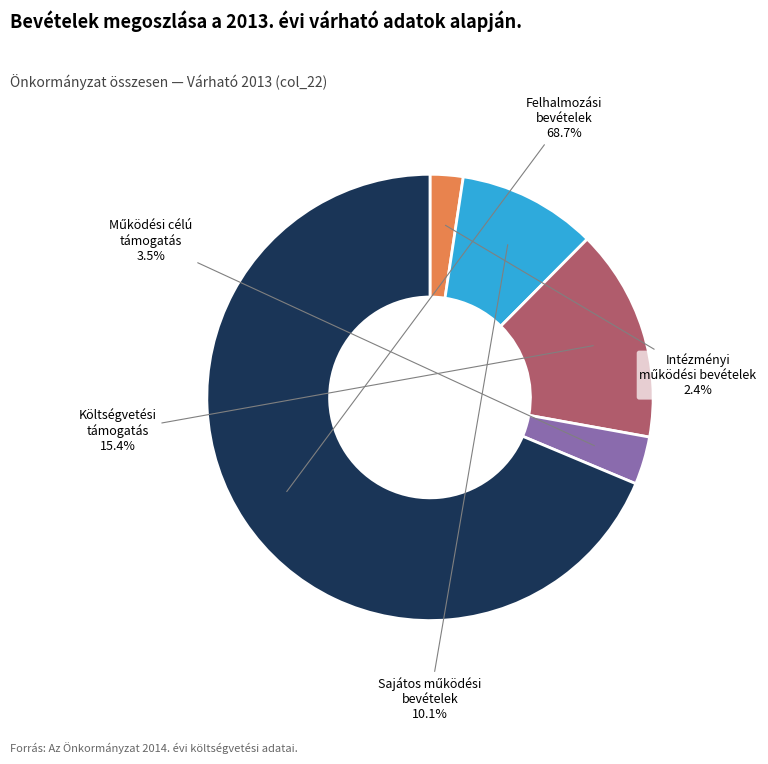

To the nearest percent, what is the difference between the largest and smallest slice percentages?

66%